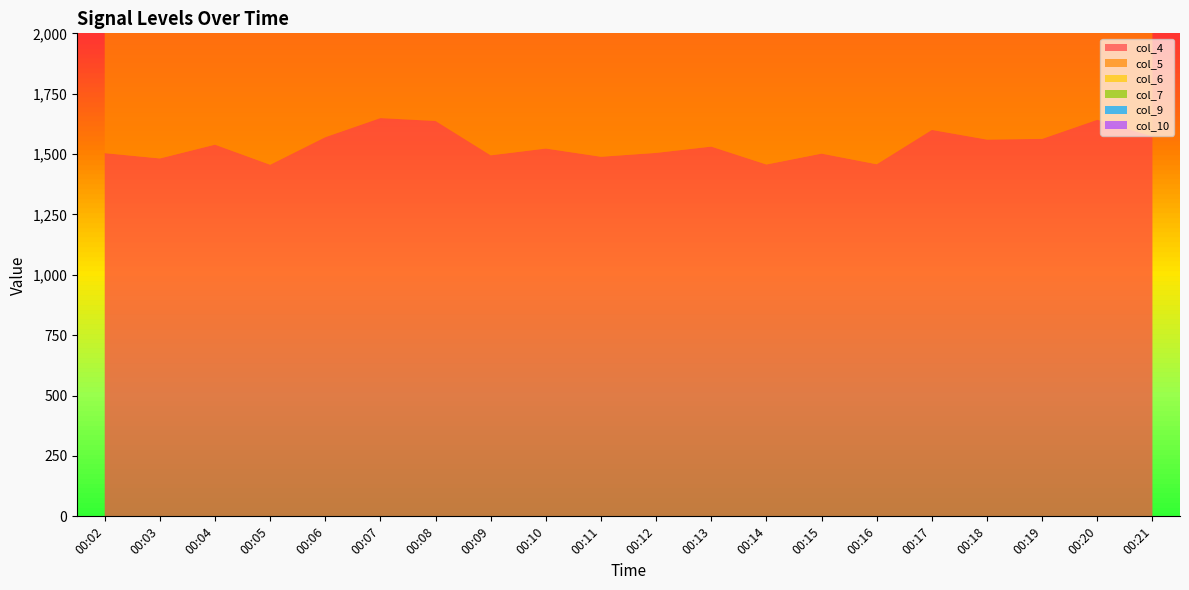

Rank the series by their maximum value, from lowest to highest.

col_9, col_10, col_7, col_6, col_5, col_4